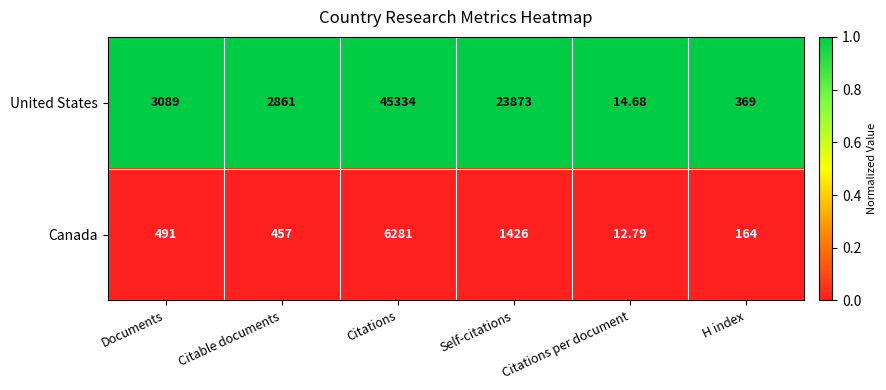

At which category is the sum across all series the highest?

Citations